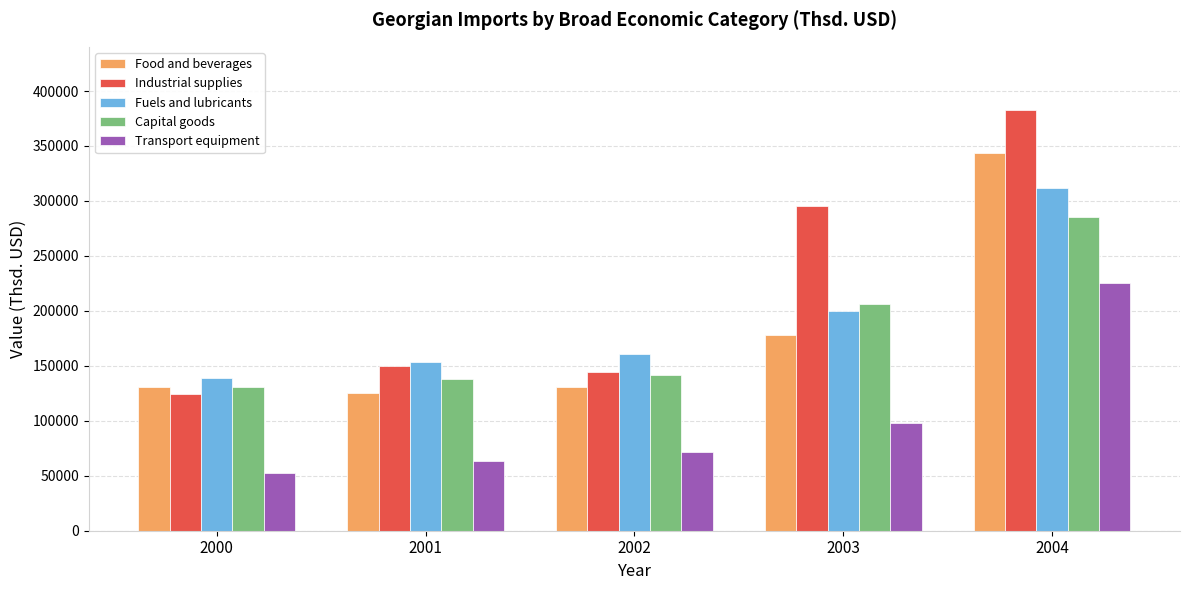

What is the difference between the highest and lowest values at 2003?

197357.2